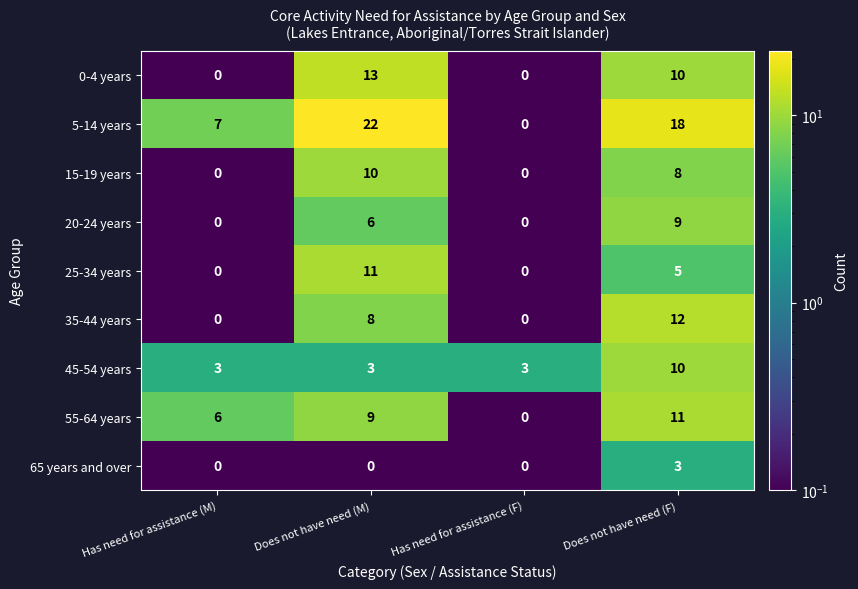

Which series has the largest total across all categories?

5-14 years